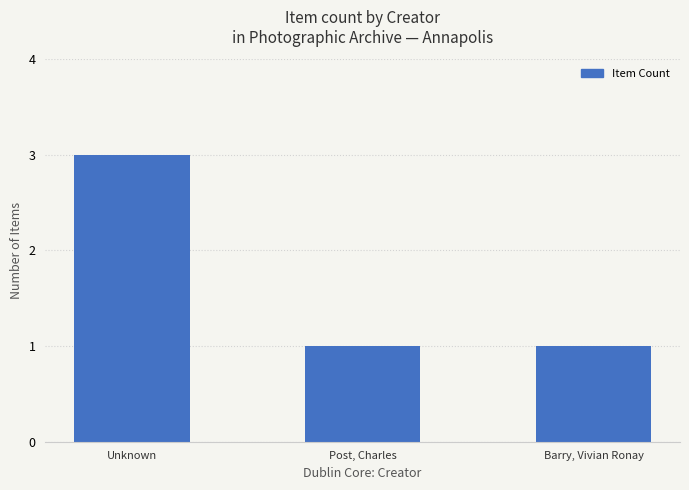

Count the values in the range 1 to 3.

3